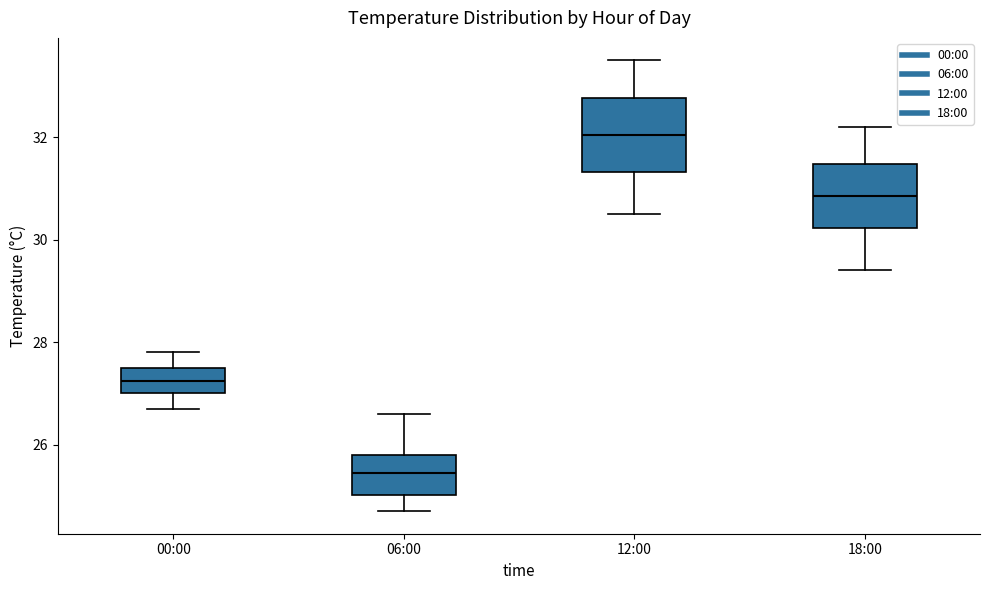

Reading left to right, transcribe this box plot: for each box, give where its median line is, the range the box spans, and where its two whiskers end, as read against the y-axis. The values are not printed on the chart, so give them approximately, as read against the axis.

00:00: median 27.2, box 27.0 to 27.6, whiskers 26.8 to 27.8
06:00: median 25.4, box 25.0 to 25.8, whiskers 24.8 to 26.6
12:00: median 32.0, box 31.4 to 32.8, whiskers 30.6 to 33.6
18:00: median 30.8, box 30.2 to 31.4, whiskers 29.4 to 32.2